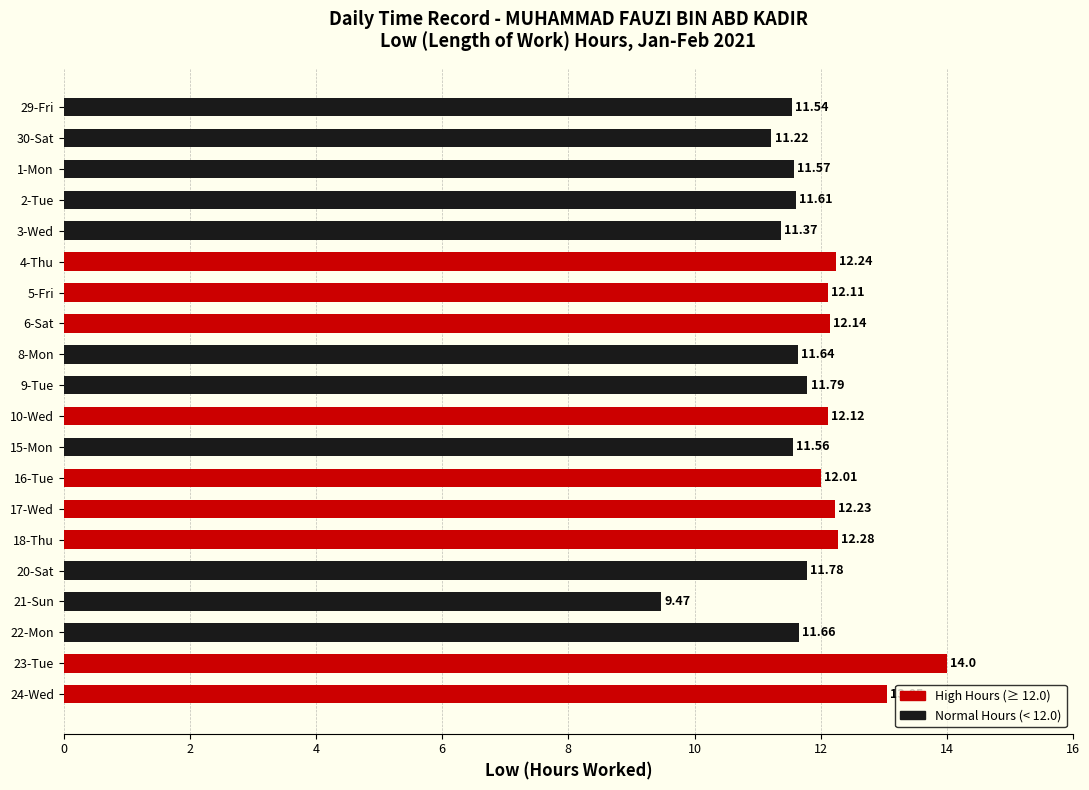

Which has a higher value, 30-Sat or 16-Tue?

16-Tue